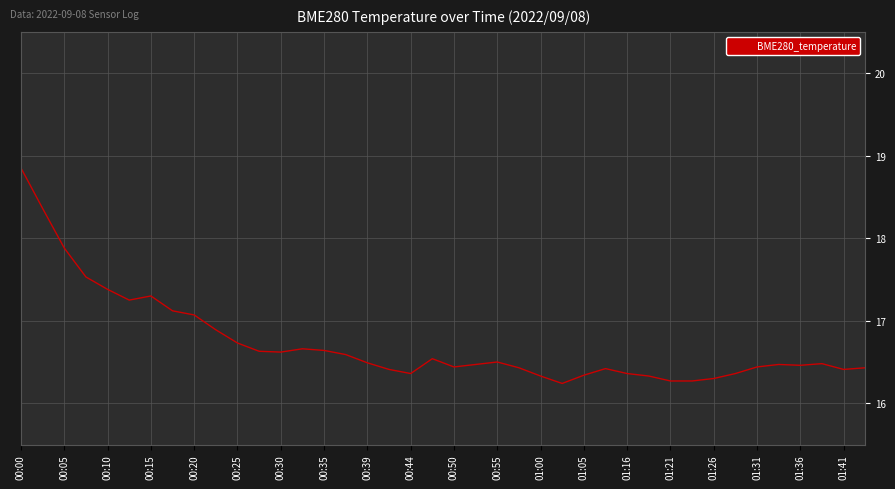

What is the greatest value displayed?

18.9